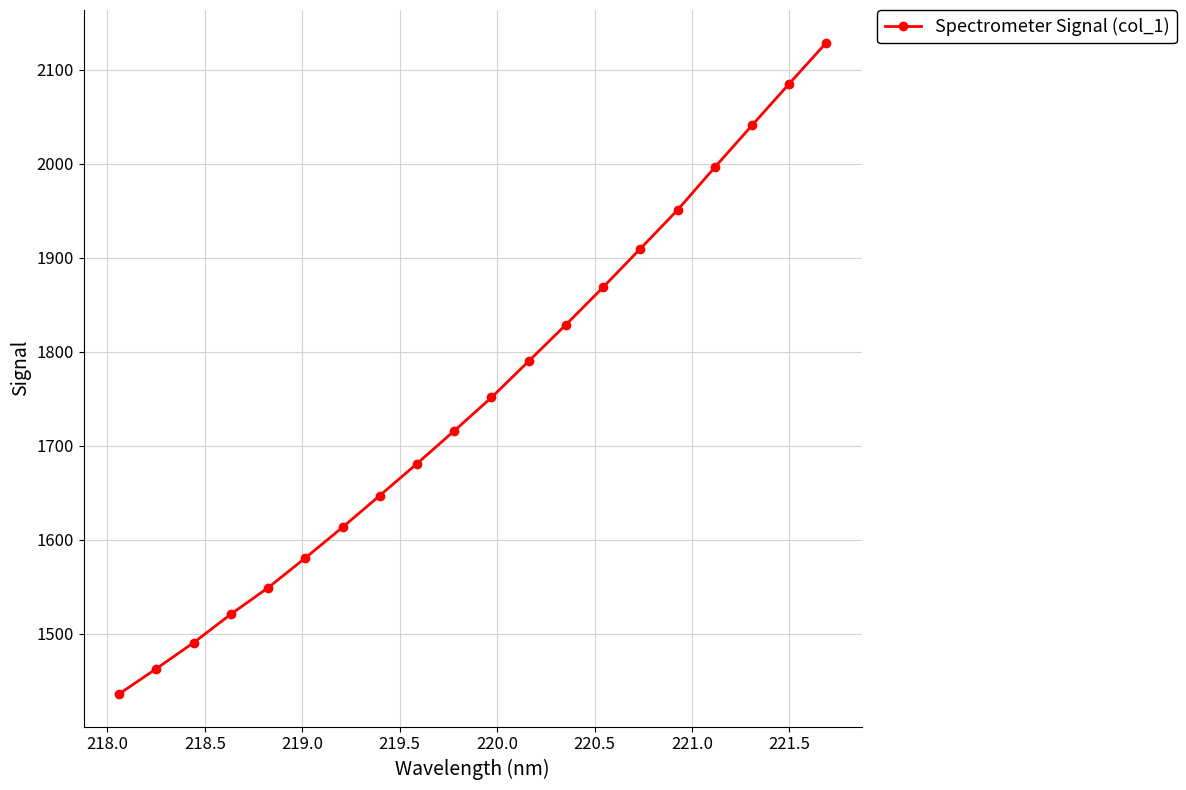

True or false: there are more than 0 points higher than both neighbors.

False